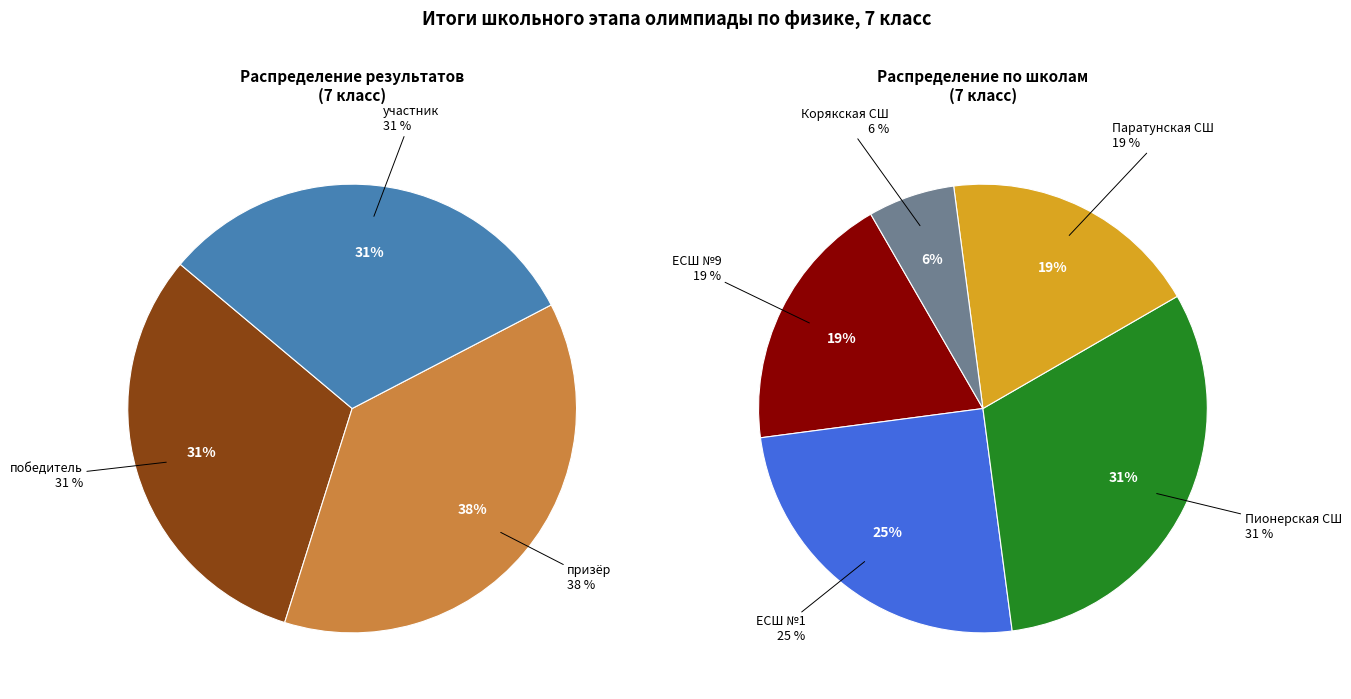

How many slices are in this pie chart?

5